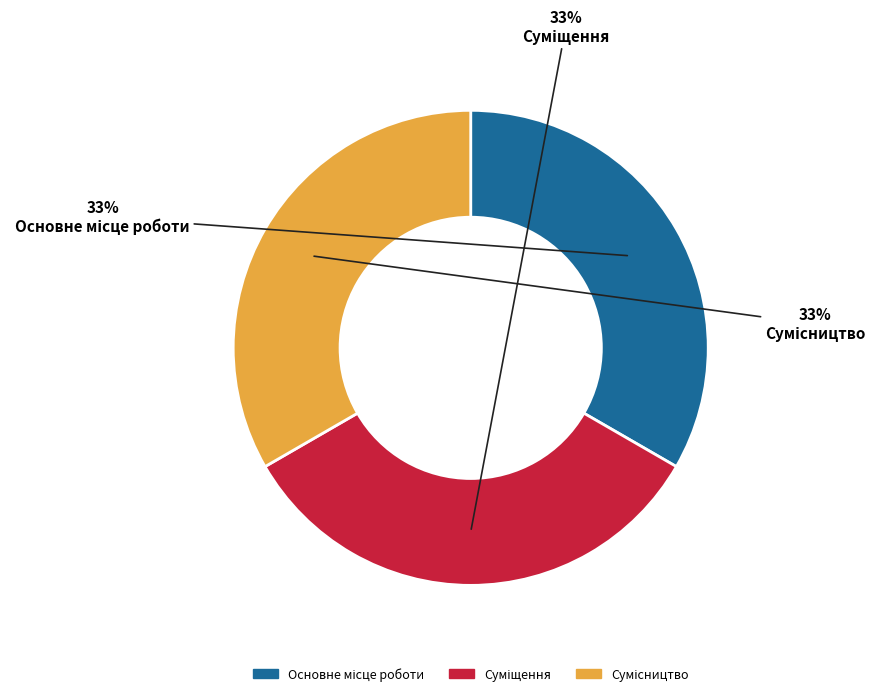

To the nearest percent, what is the difference between the largest and smallest slice percentages?

0%